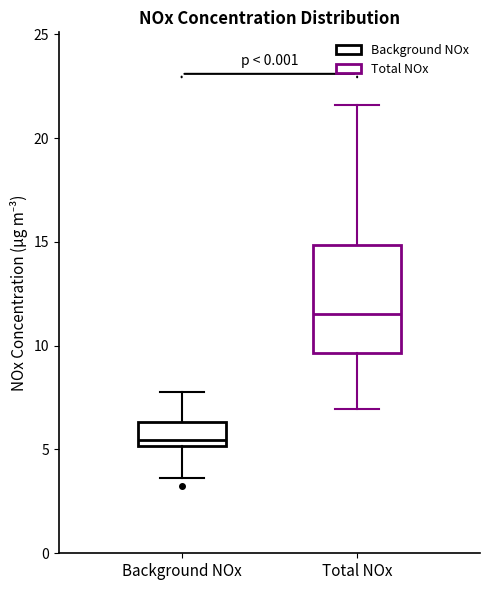

Reading left to right, read every box against the y-axis: the position of its median line, the range the box covers, and the ends of its whiskers. The values are not printed on the chart, so give them approximately, as read against the axis.

Background NOx: median 5.5, box 5.0 to 6.5, whiskers 3.5 to 8.0
Total NOx: median 11.5, box 9.5 to 15.0, whiskers 7.0 to 21.5